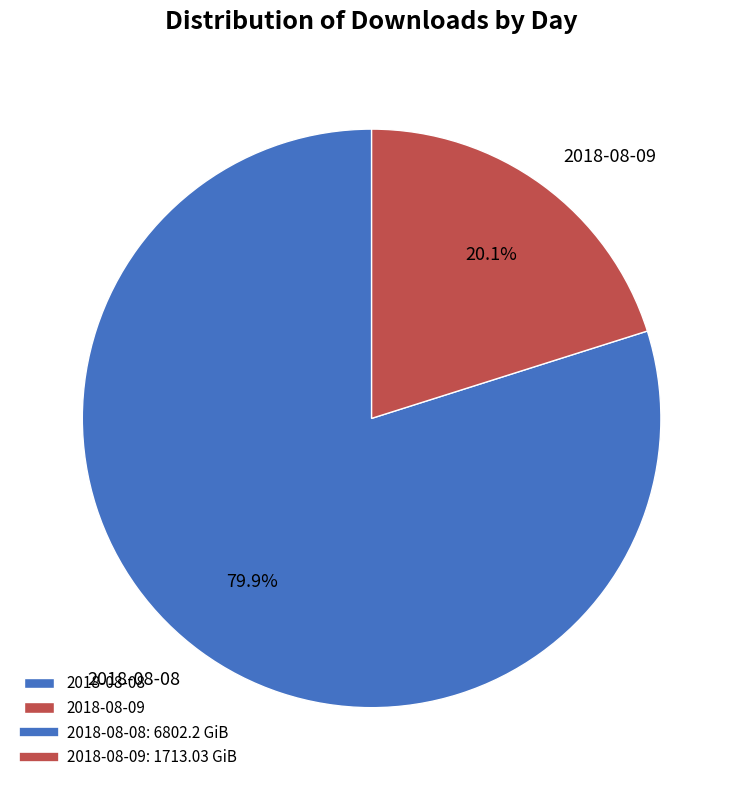

What is the total percentage of 2018-08-08 and 2018-08-09?

100.0%